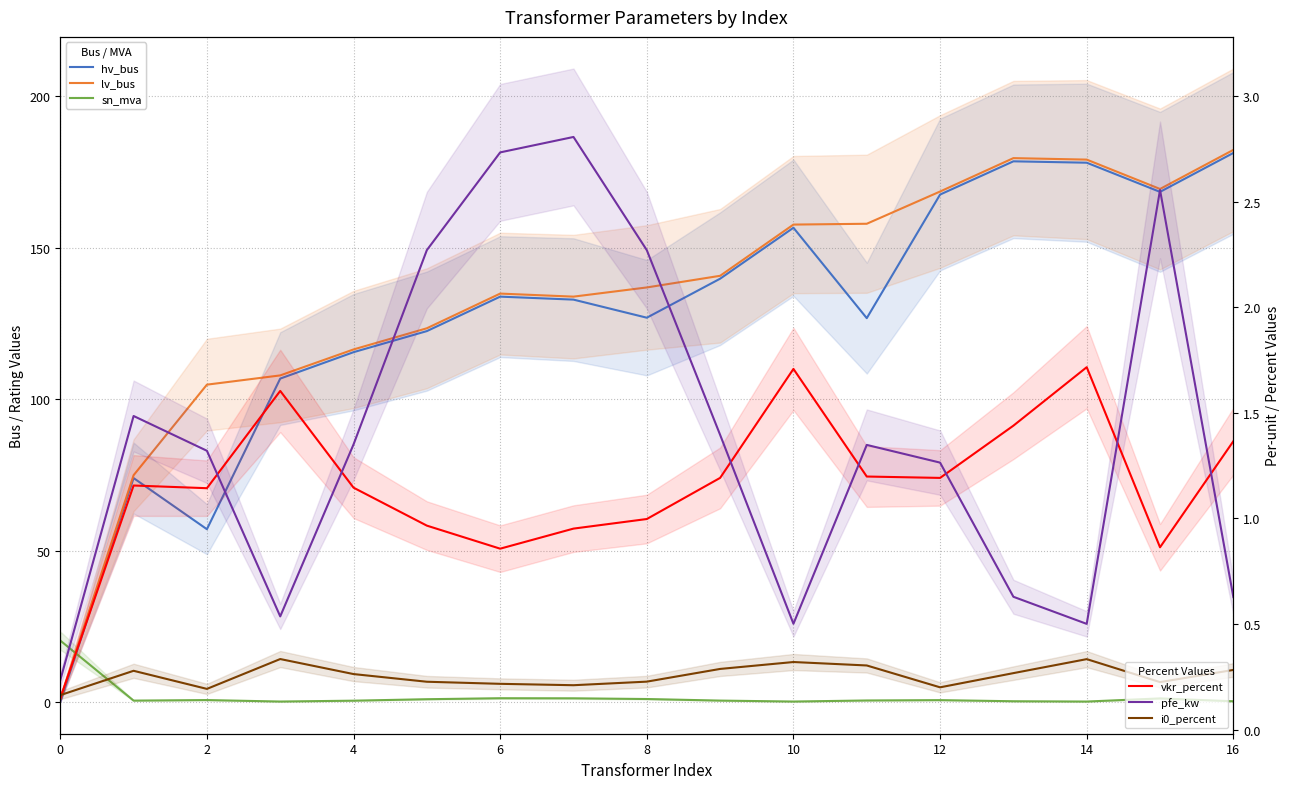

True or false: sn_mva has more than 1 points higher than both neighbors.

True